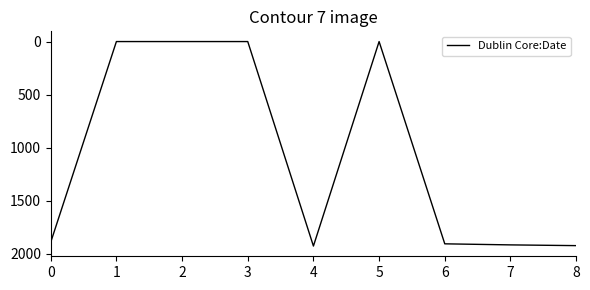

Is it true that the value at 7 is 1917?

True